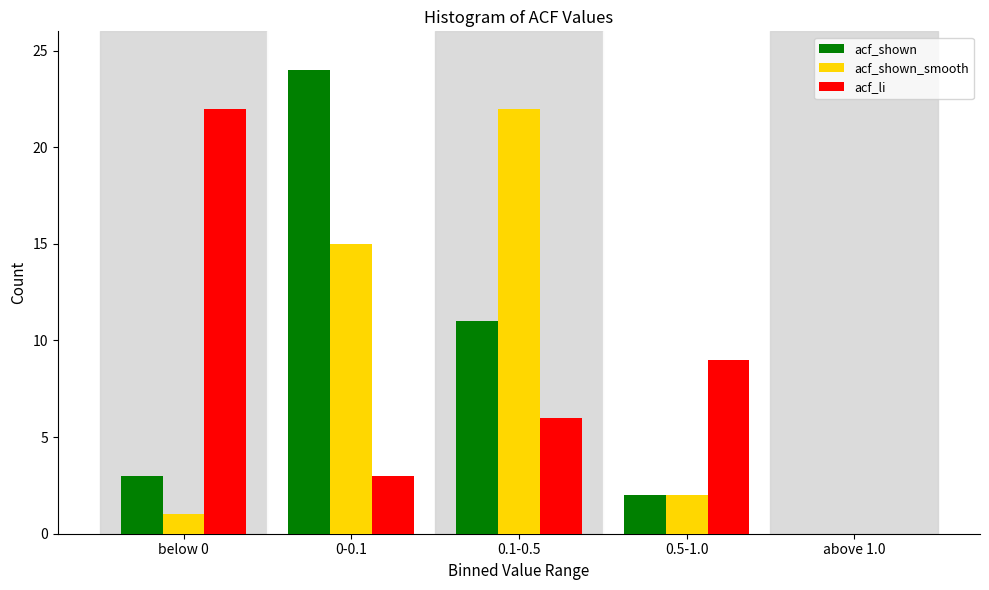

Reading left to right, list all the values displayed in this chart.

acf_shown: below 0=3	0-0.1=24	0.1-0.5=11	0.5-1.0=2	above 1.0=0
acf_shown_smooth: below 0=1	0-0.1=15	0.1-0.5=22	0.5-1.0=2	above 1.0=0
acf_li: below 0=22	0-0.1=3	0.1-0.5=6	0.5-1.0=9	above 1.0=0